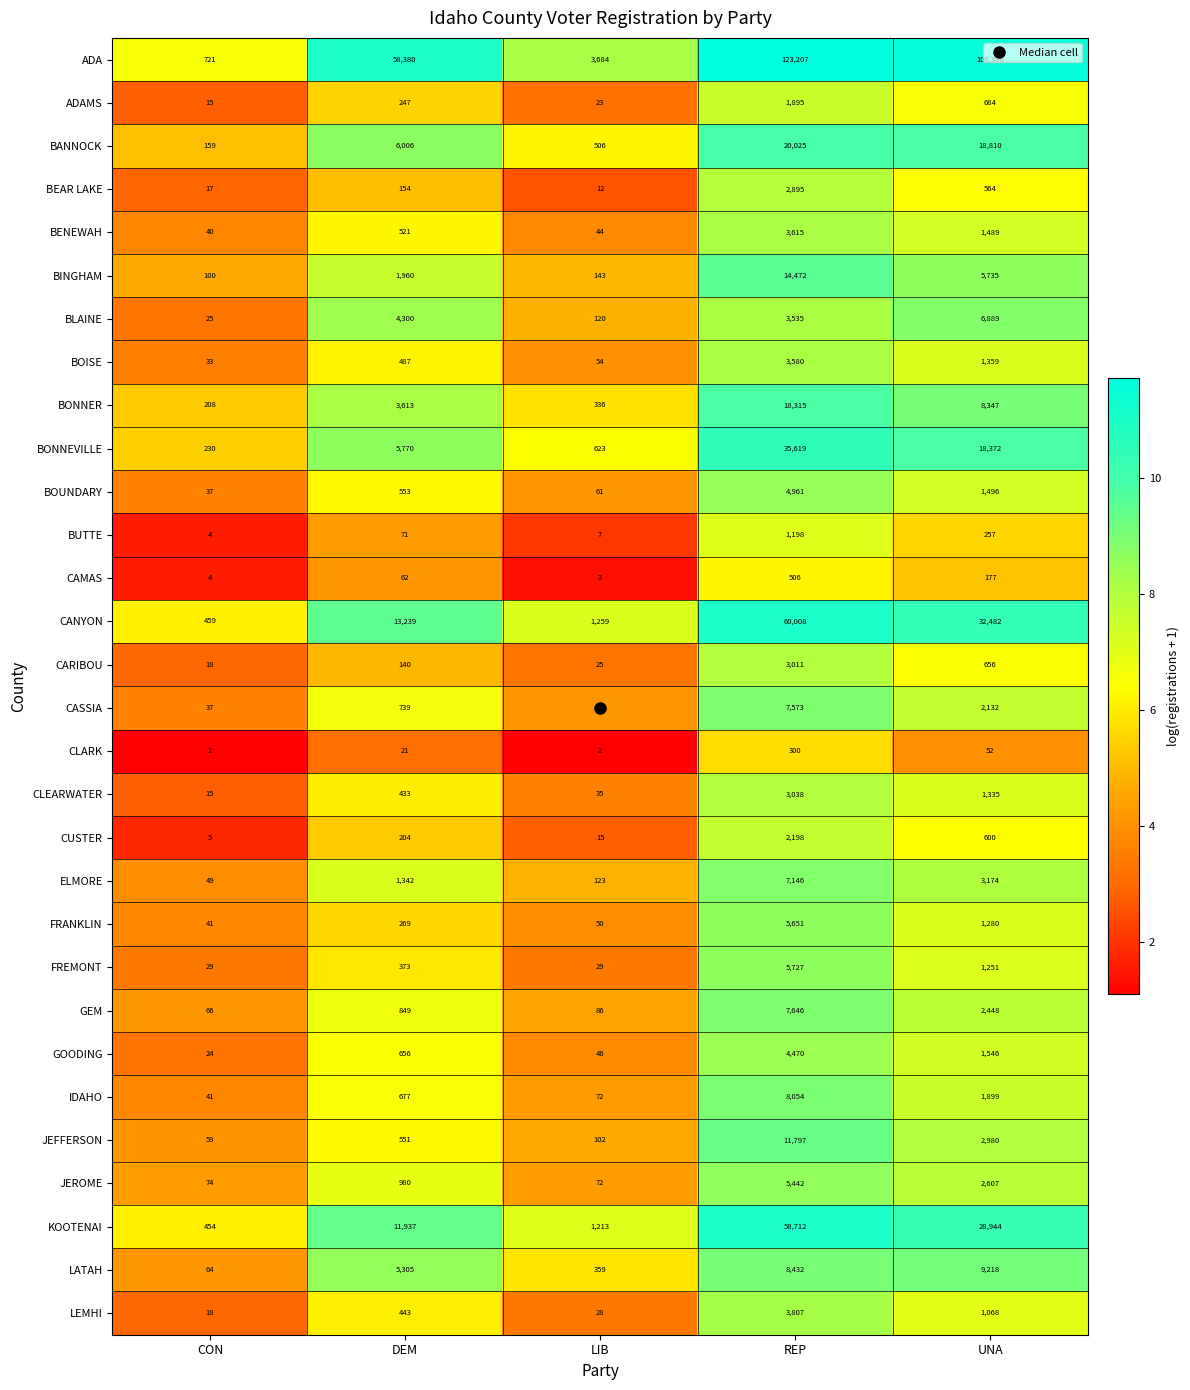

What is the average value of the BONNEVILLE series?

12123